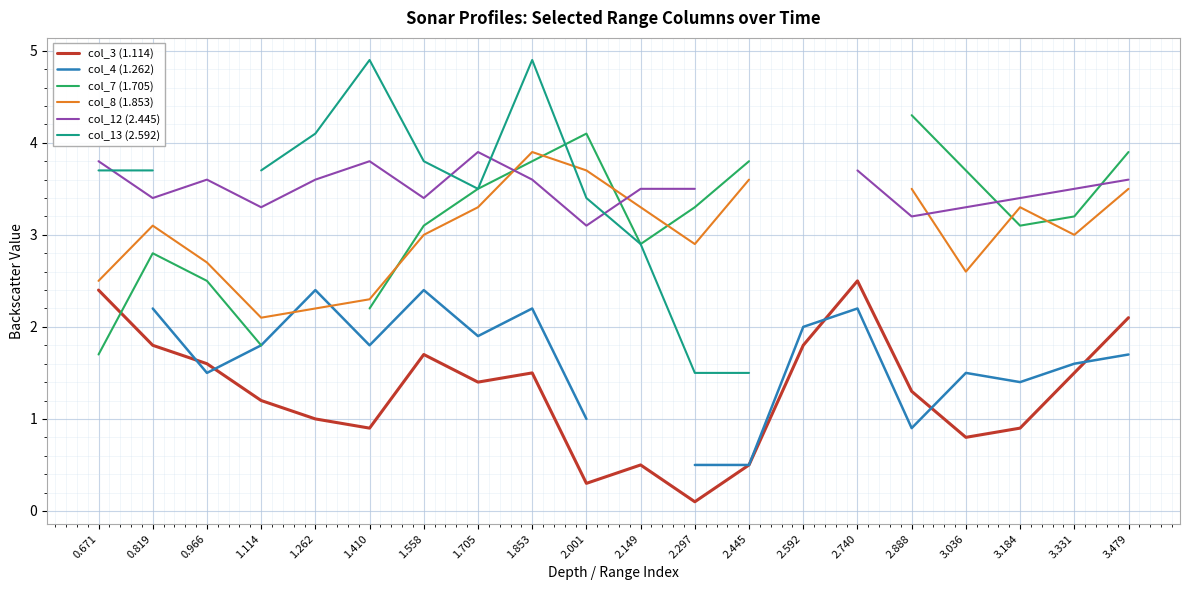

What is the label of the 8th point from the left?

1.705